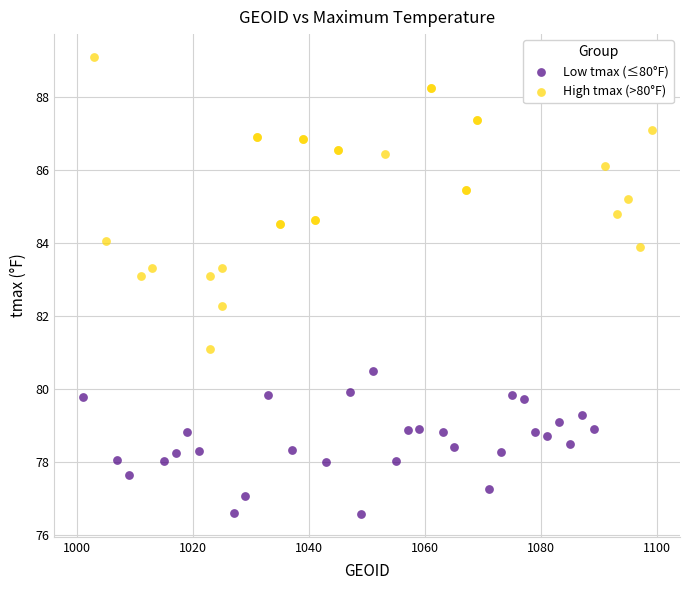

Which series contains the lowest Y value?

Low tmax (≤80°F)